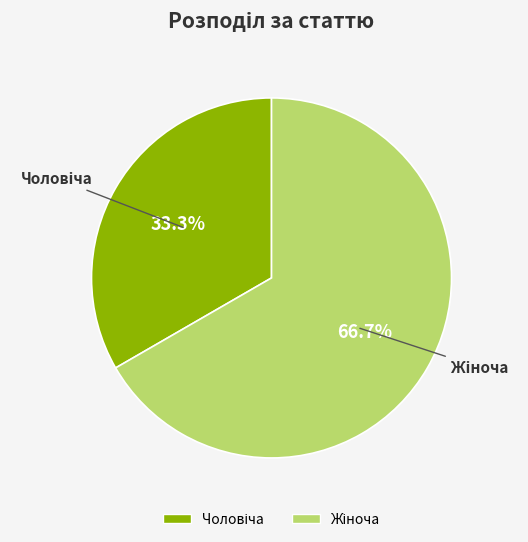

Does any single category account for the majority?

Yes